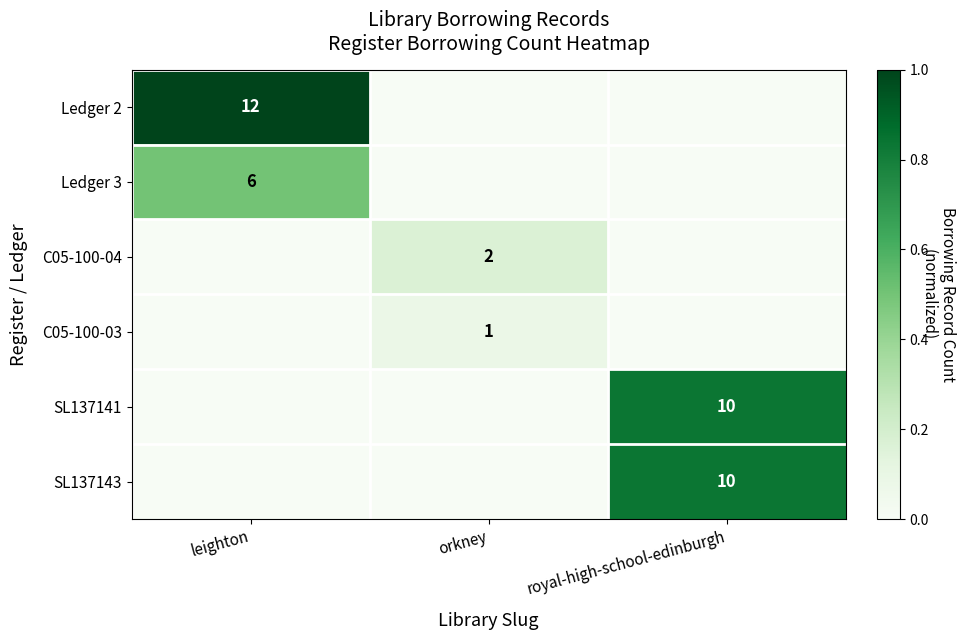

True or false: SL137141 has a value of 0.0 at orkney.

True